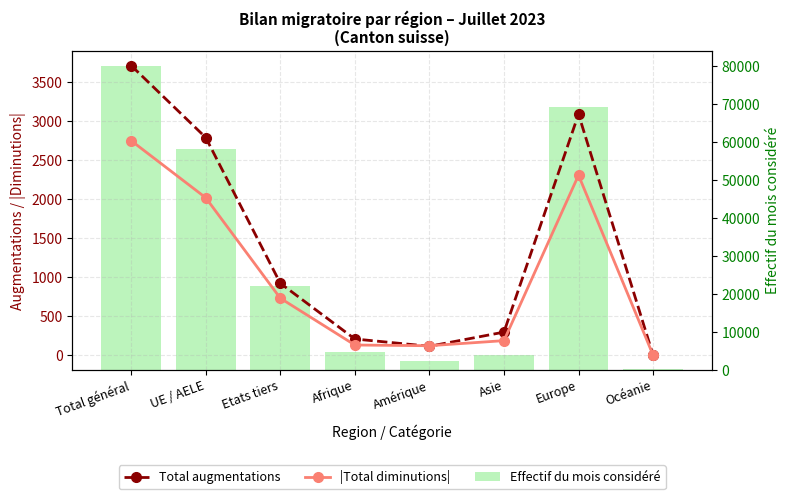

What is the average value of the Effectif du mois considéré series?

29949